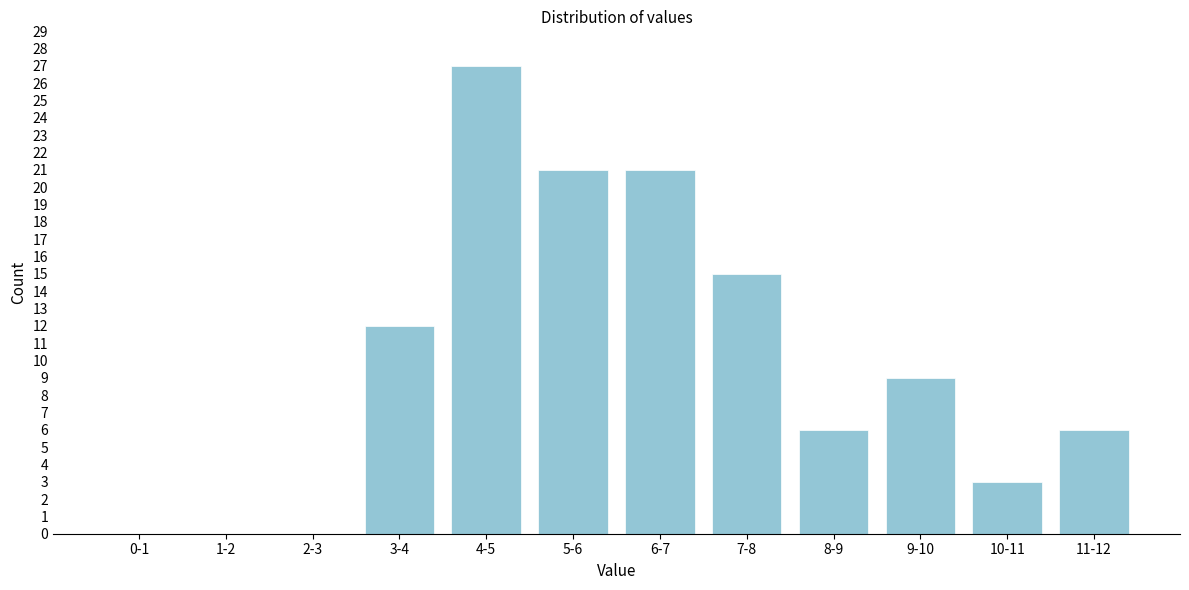

Reading left to right, transcribe all the data shown in this chart.

0-1=0	1-2=0	2-3=0	3-4=12	4-5=27	5-6=21	6-7=21	7-8=15	8-9=6	9-10=9	10-11=3	11-12=6